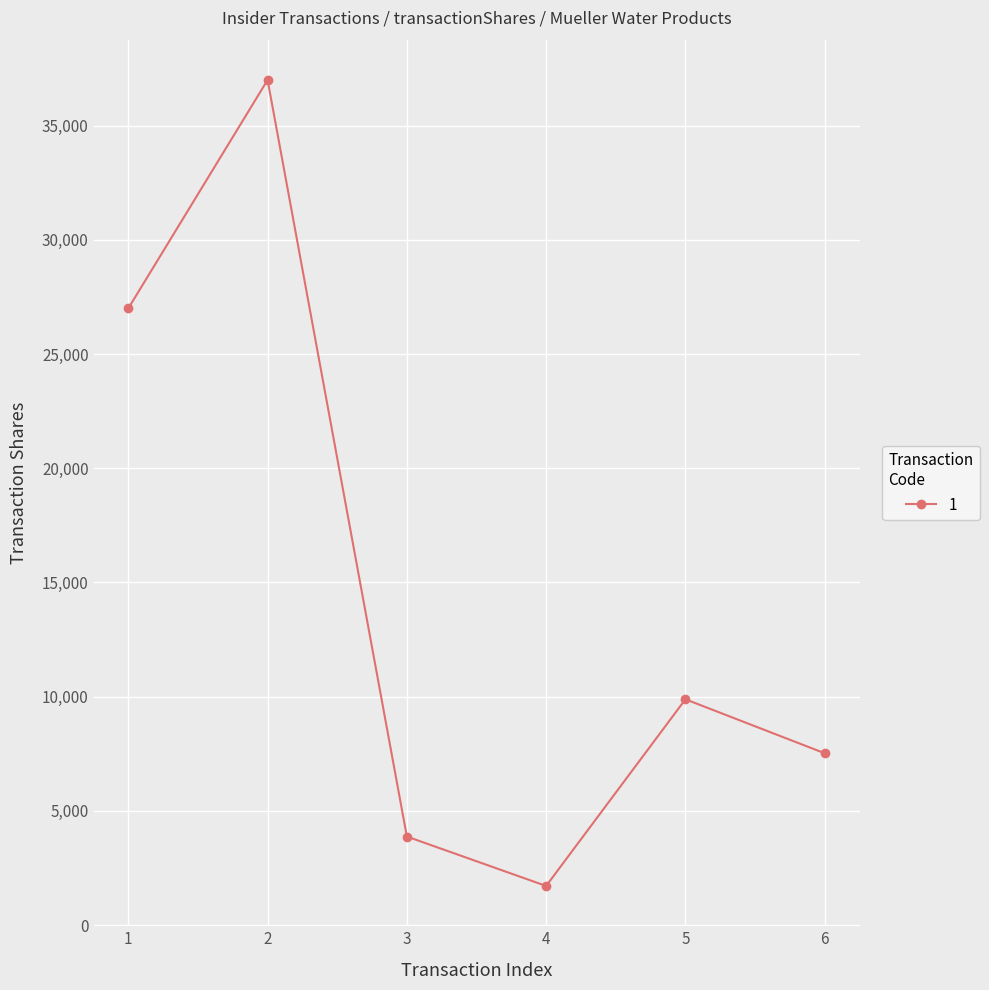

What is the difference between the second highest and second lowest values?

23125